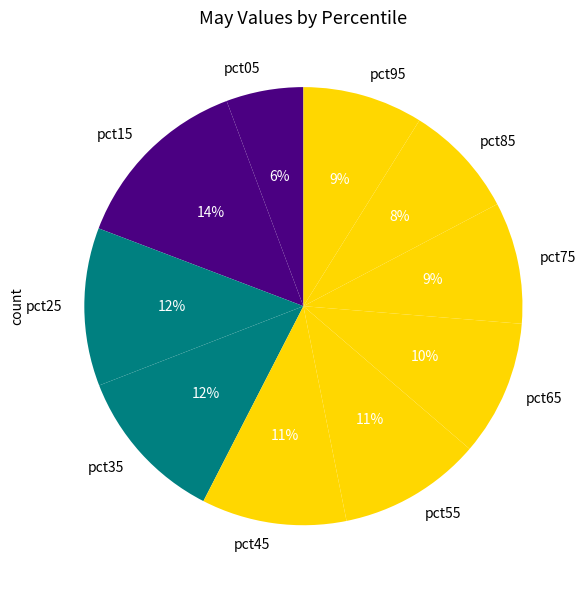

What percentage is the pct05 slice, to the nearest percent?

6%